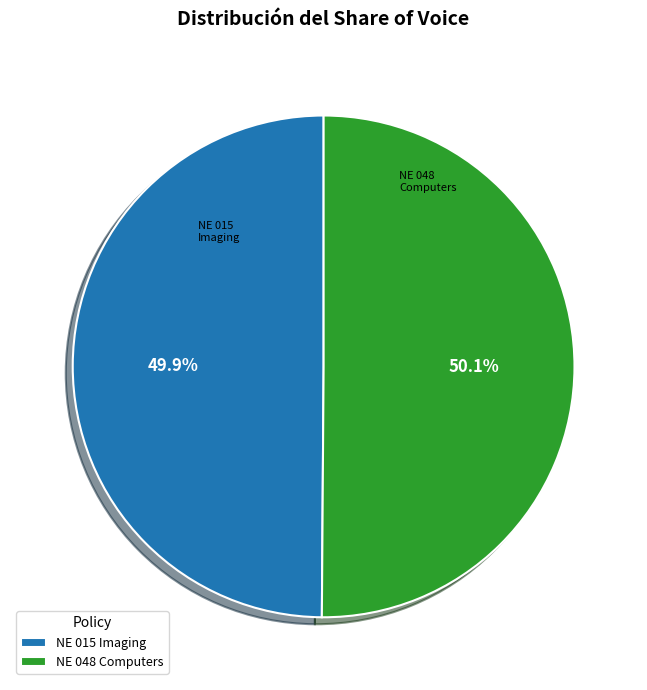

What is the total percentage of NE 015 Imaging and NE 048 Computers?

100.0%